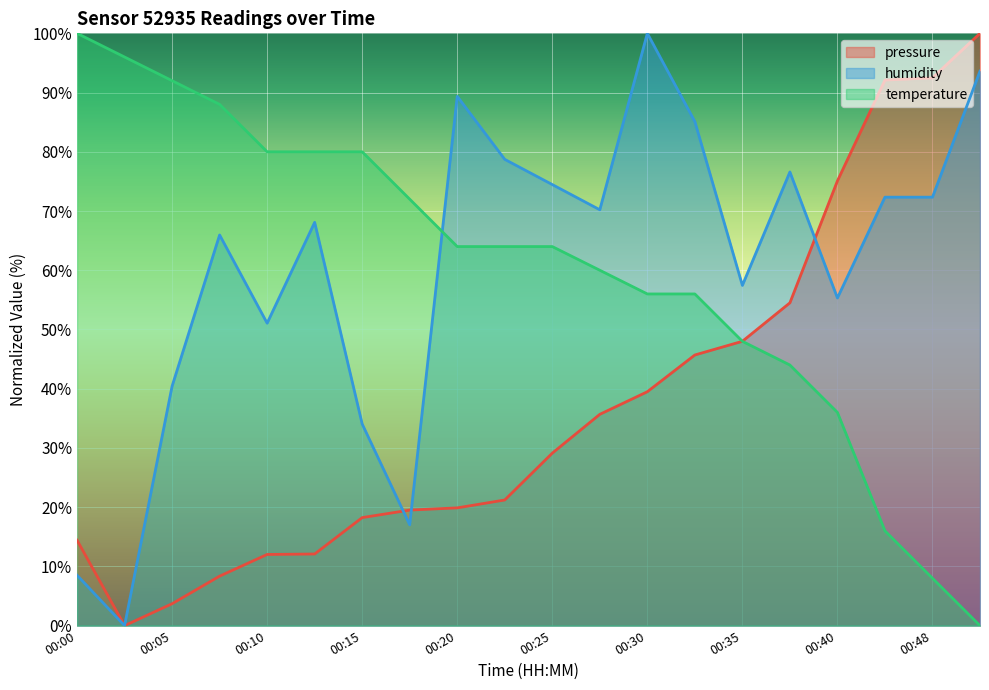

Reading left to right, transcribe all the data shown in this chart.

pressure: 14.4	0.0	3.7	8.4	12.0	12.1	18.2	19.5	19.9	21.2	29.1	35.7	39.5	45.7	48.0	54.5	75.1	92.1	92.5	100.0
humidity: 8.5	0.0	40.4	66.0	51.1	68.1	34.0	17.0	89.4	78.7	74.5	70.2	100.0	85.1	57.4	76.6	55.3	72.3	72.3	93.6
temperature: 100.0	96.0	92.0	88.0	80.0	80.0	80.0	72.0	64.0	64.0	64.0	60.0	56.0	56.0	48.0	44.0	36.0	16.0	8.0	0.0